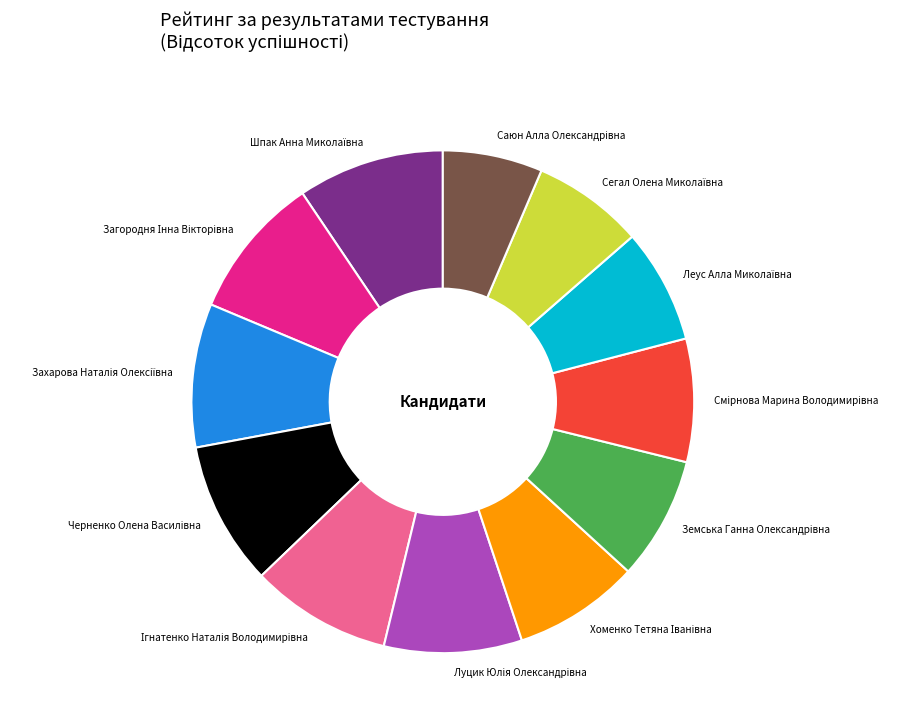

Is there a majority slice in this chart?

No